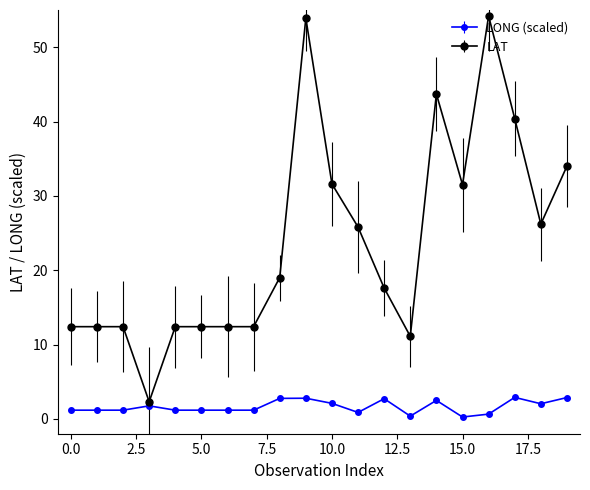

At how many categories does at least one series exceed 42?

3